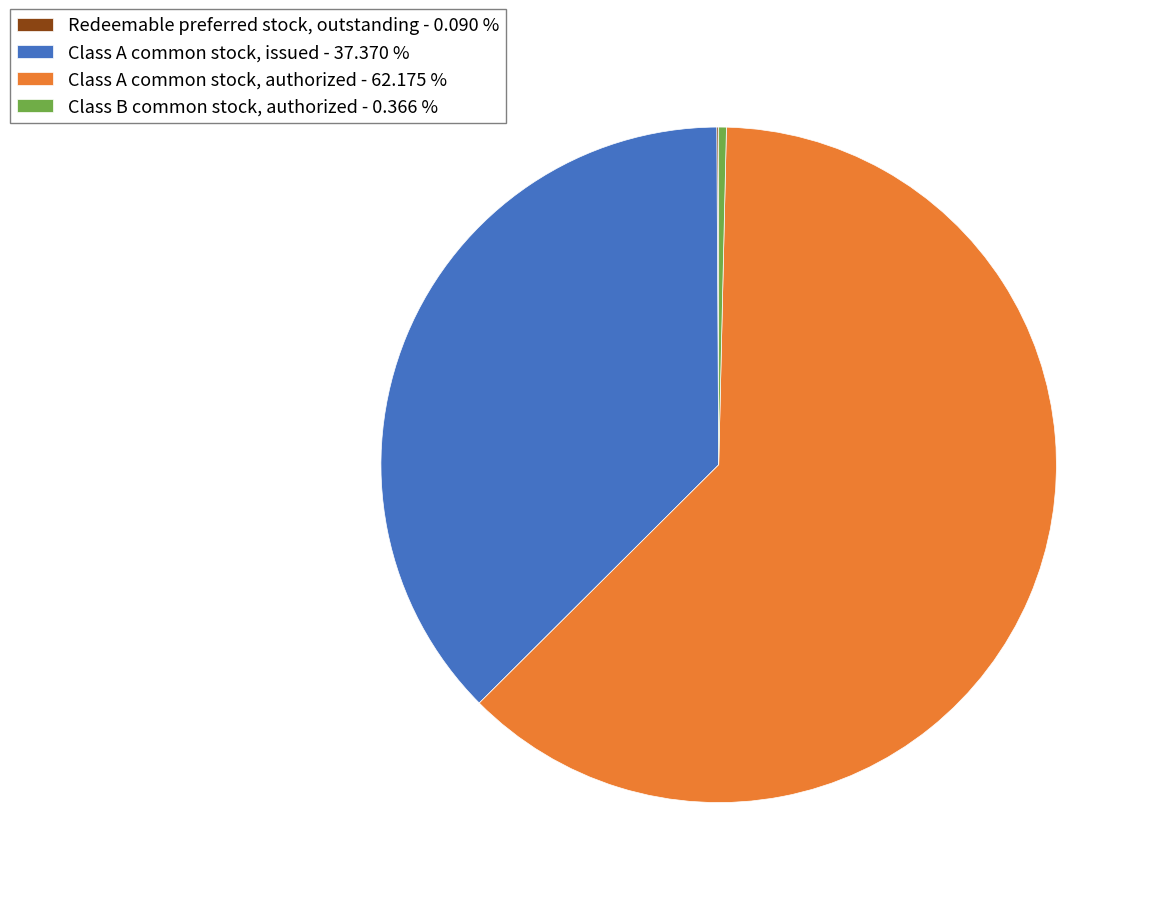

Is there any slice that represents more than half of the pie?

Yes